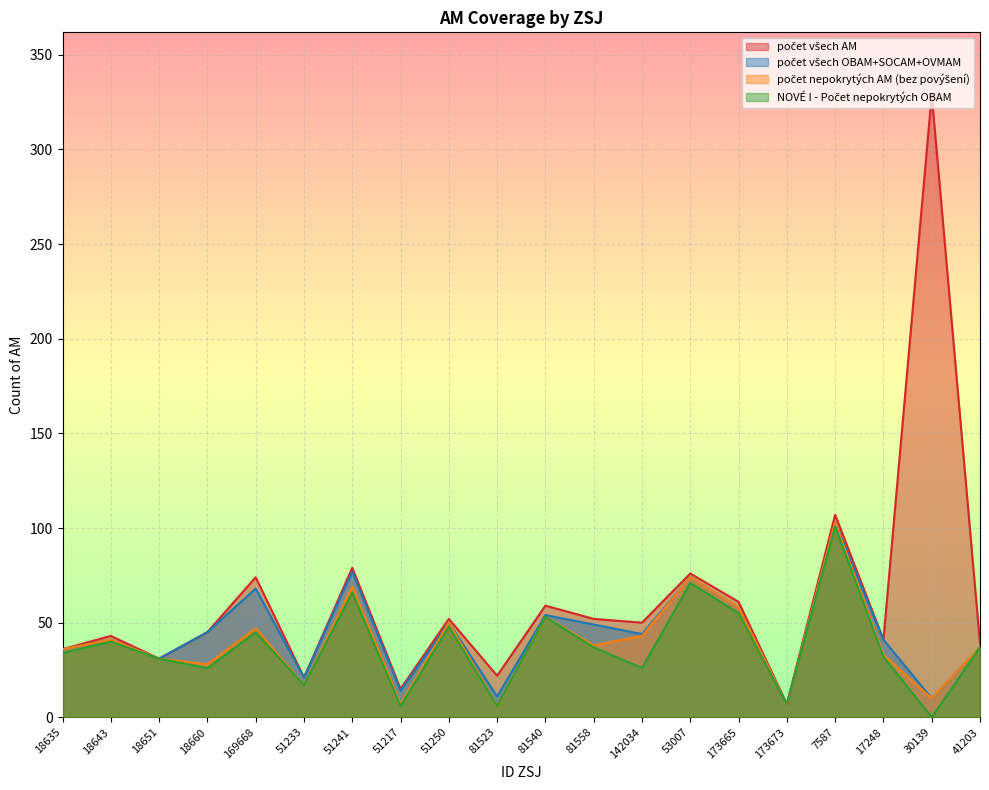

True or false: NOVÉ I - Počet nepokrytých OBAM and počet všech AM cross at least once.

False